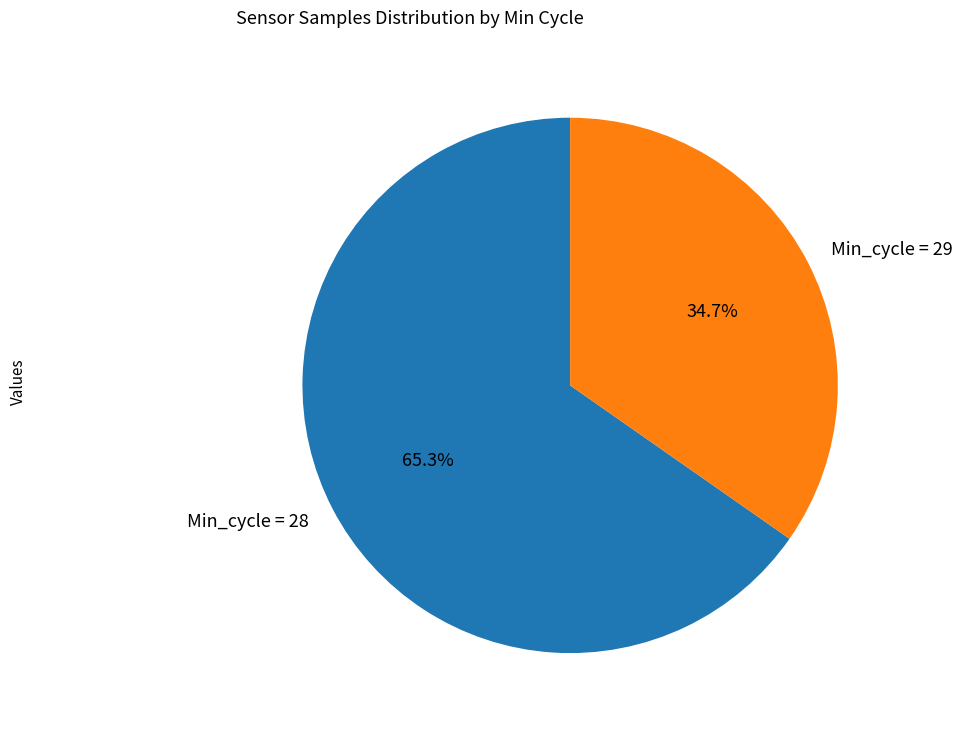

What is the ratio of the value at Min_cycle = 28 to the value at Min_cycle = 29?

1.9